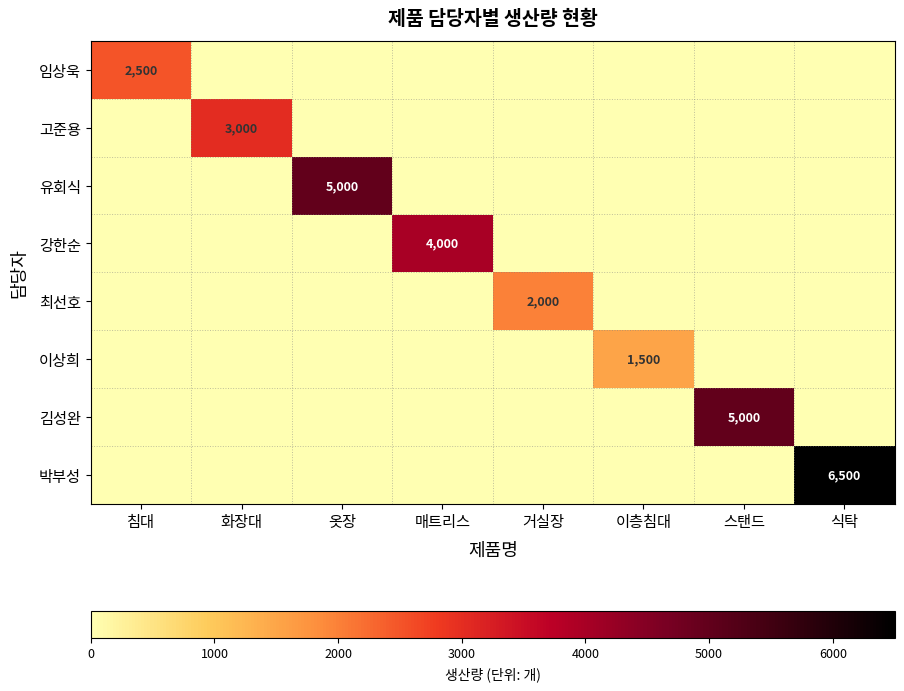

The value of 강한순 at 매트리스 is 4000. True or false?

True